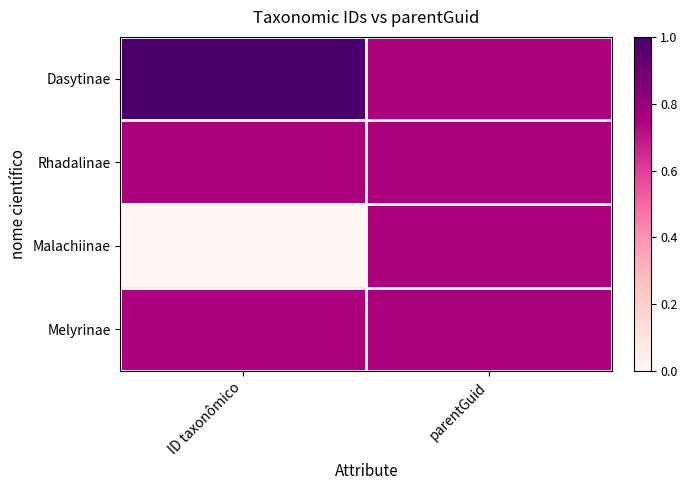

At how many categories does at least one series exceed 0?

2